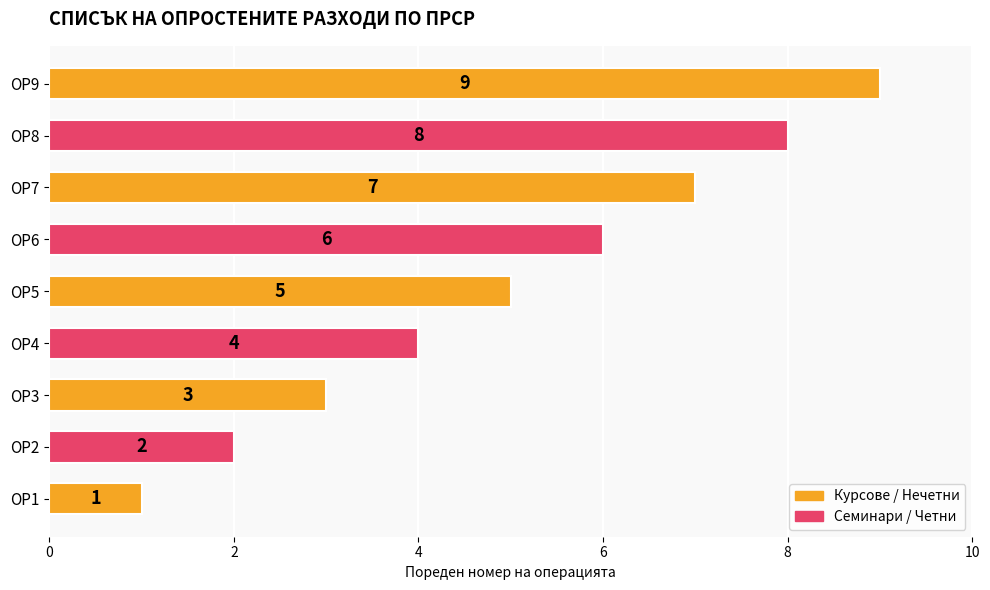

List the labels in order of value, smallest first.

ОР1, ОР2, ОР3, ОР4, ОР5, ОР6, ОР7, ОР8, ОР9